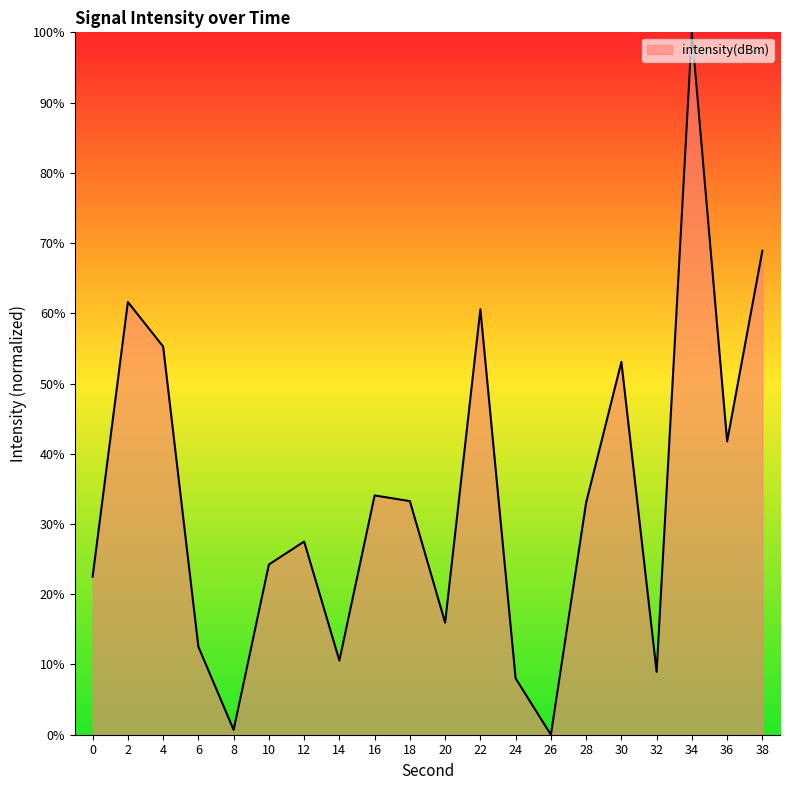

What is the difference between the maximum and minimum values?

100.0